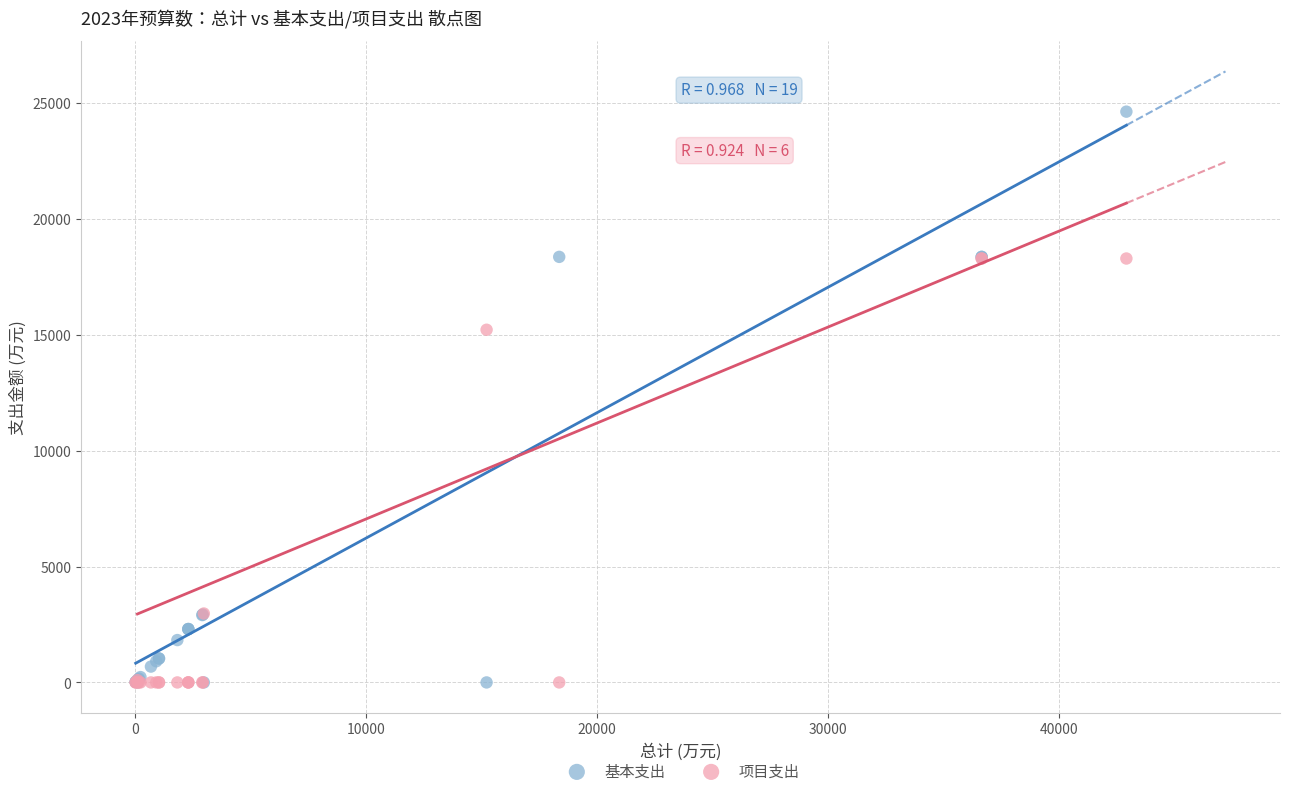

Across all series, what Y value is closest to 12314?

15217.5